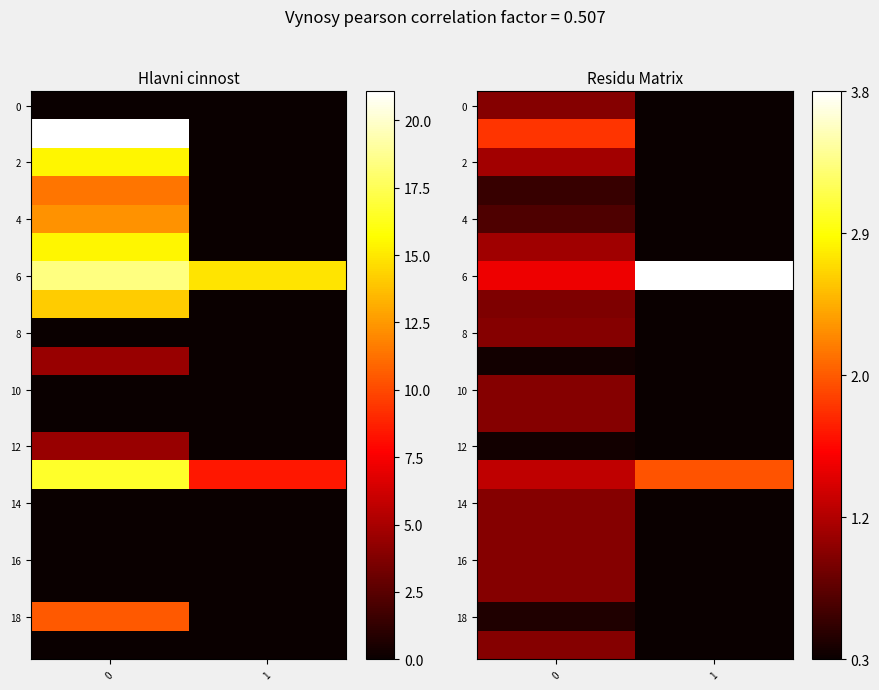

What is the sum of all row_1 values?

2.2